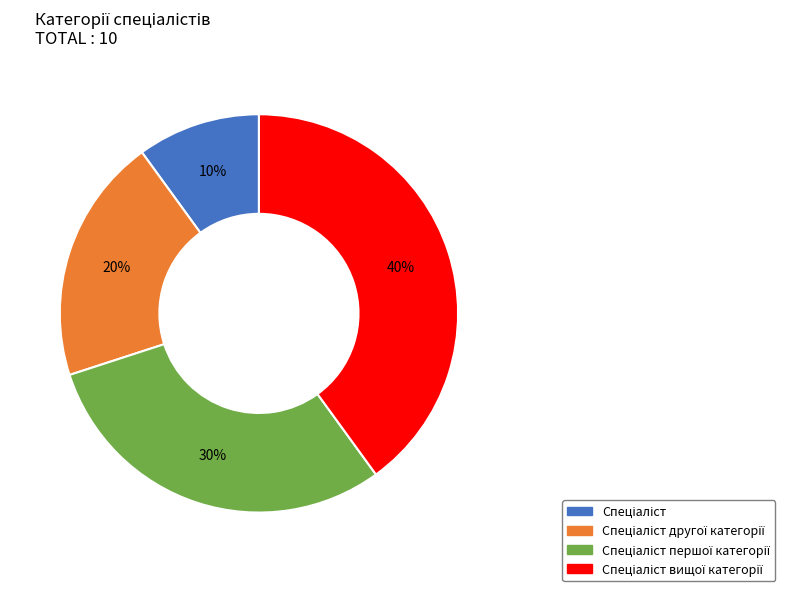

To the nearest percent, what is the difference between the largest and smallest slice percentages?

30%